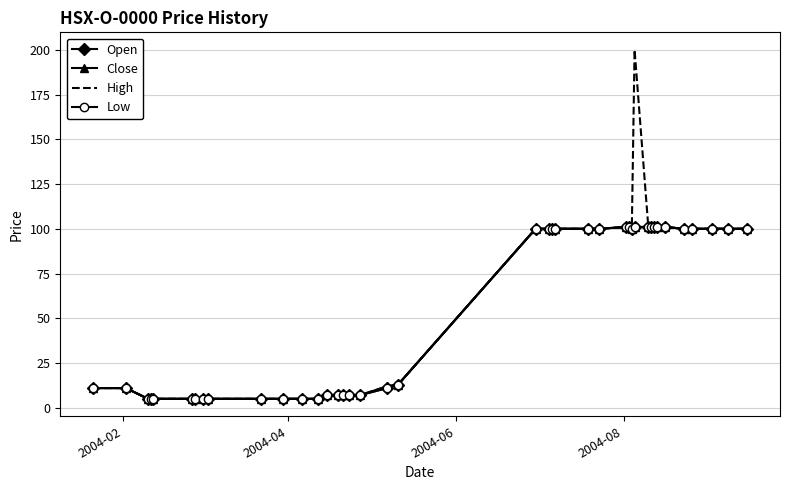

True or false: Low and Open cross at least once.

False